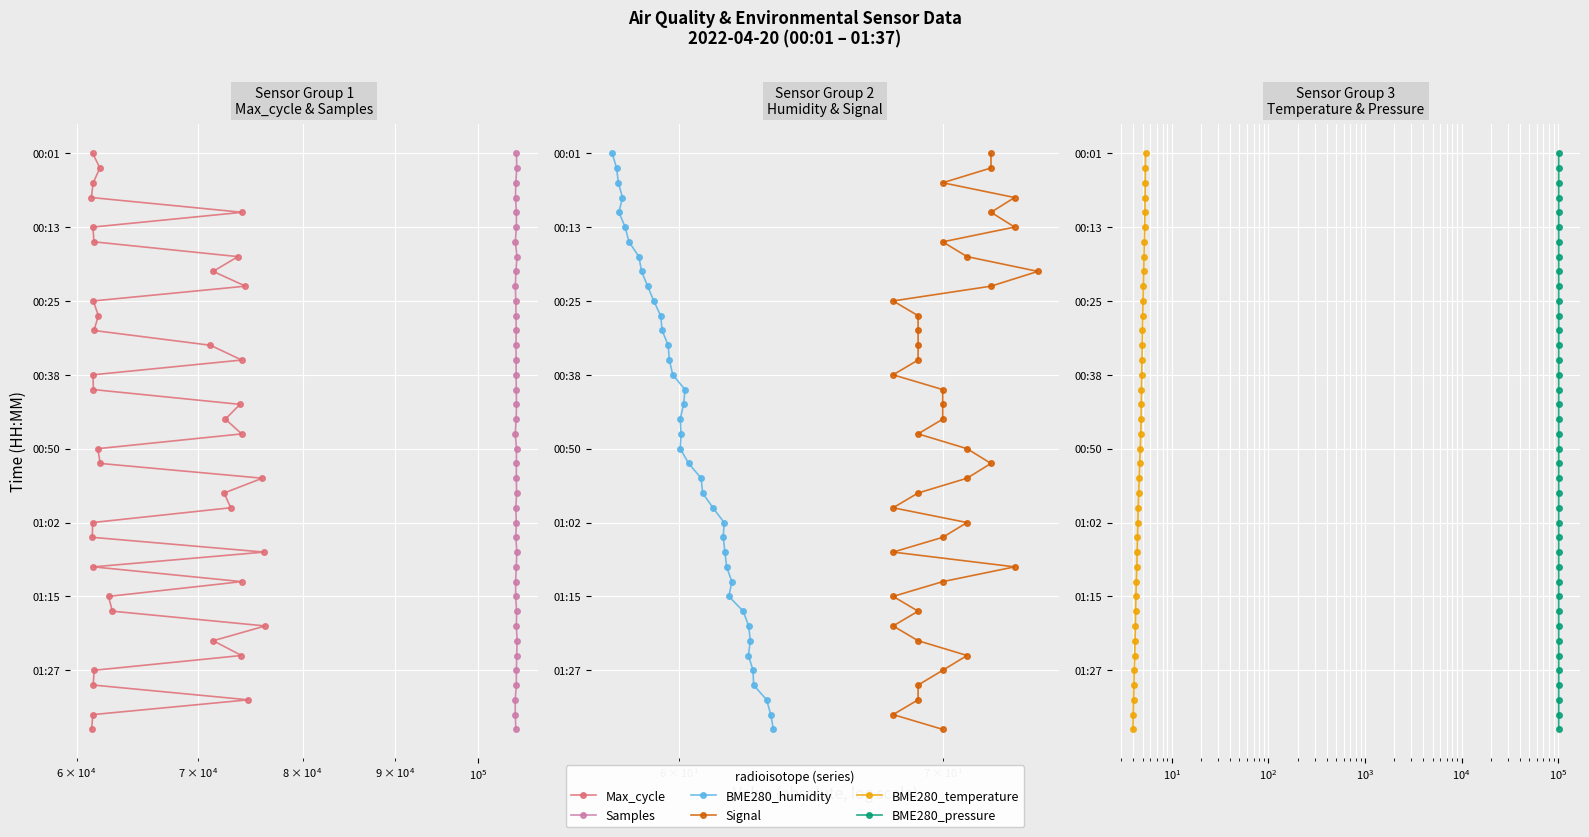

True or false: Samples has a value of 2 at $\mathdefault{10^{7}}$.

False